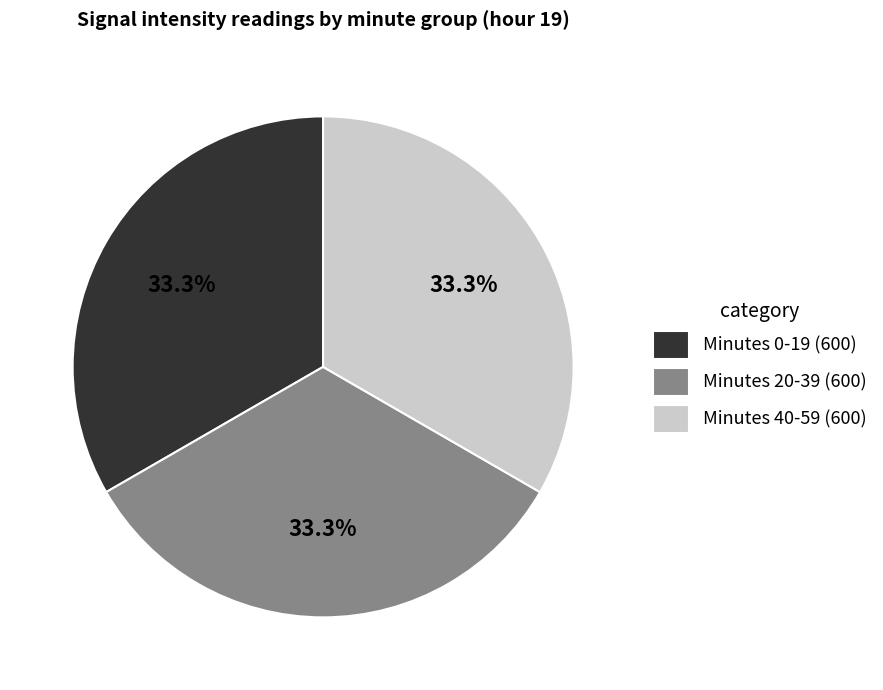

Approximately how many times larger is the value at Minutes 0-19 (600) compared to Minutes 20-39 (600)?

1.0